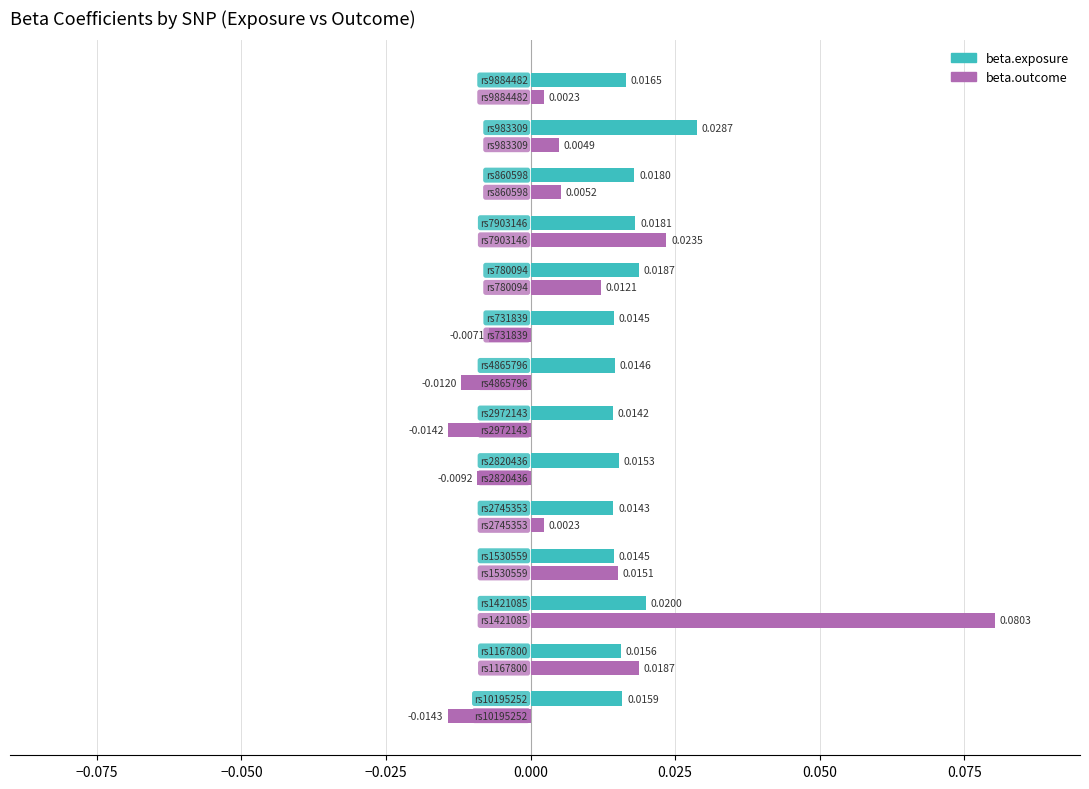

Rank the series by their maximum value, from lowest to highest.

beta.exposure, beta.outcome